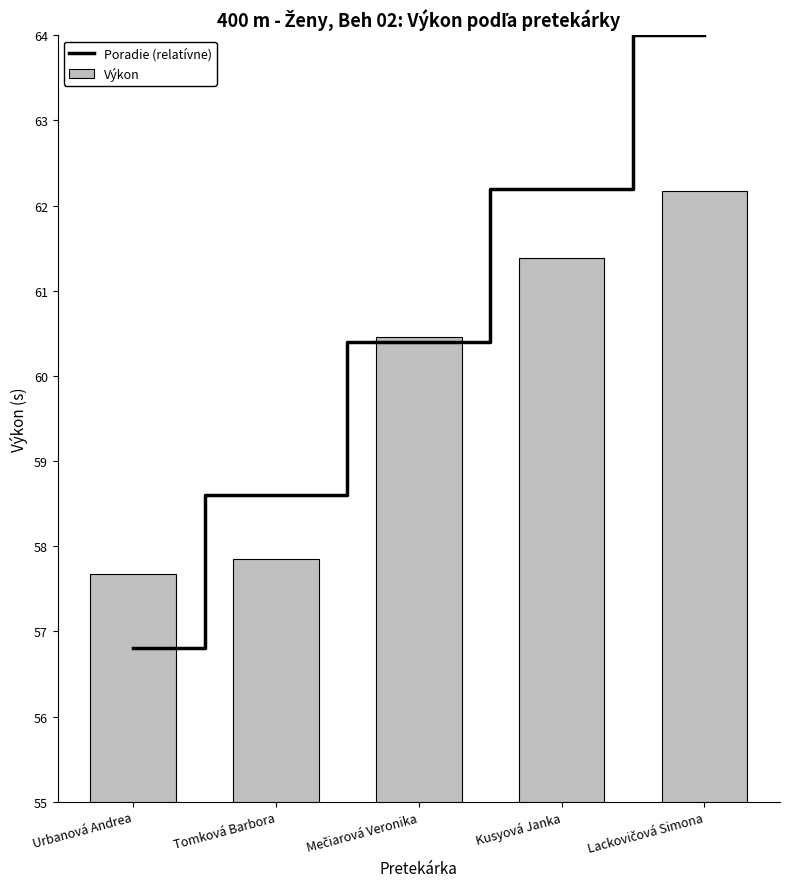

The Výkon series shows 82.3 at Tomková Barbora. True or false?

False